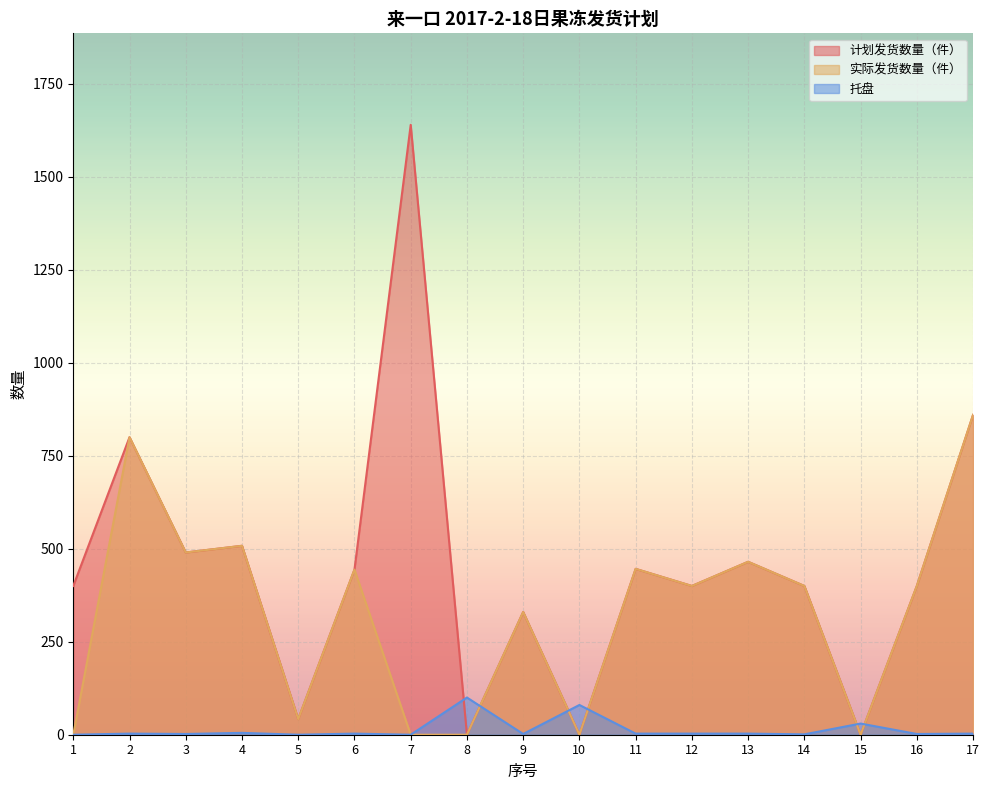

True or false: 托盘 has a value of 3 at 12.

True